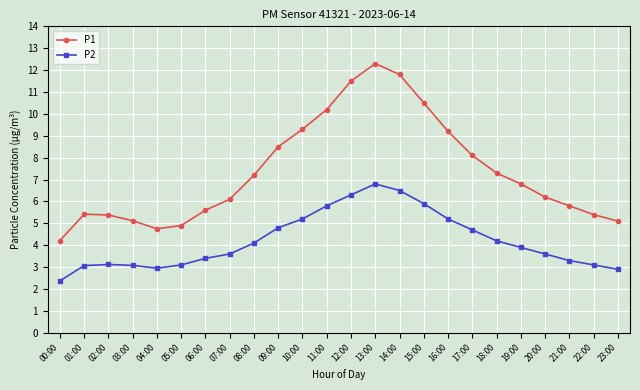

How many values in the P1 series are below 6?

10